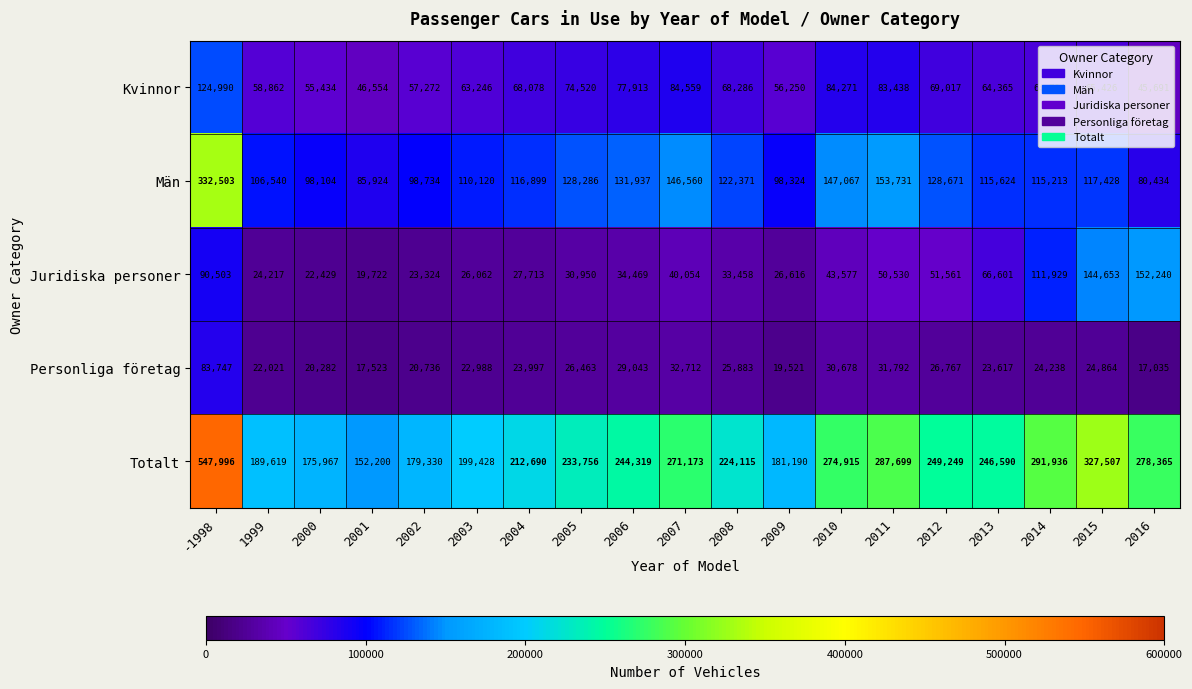

What is the difference between the maximum and minimum values in the Män series?

252069